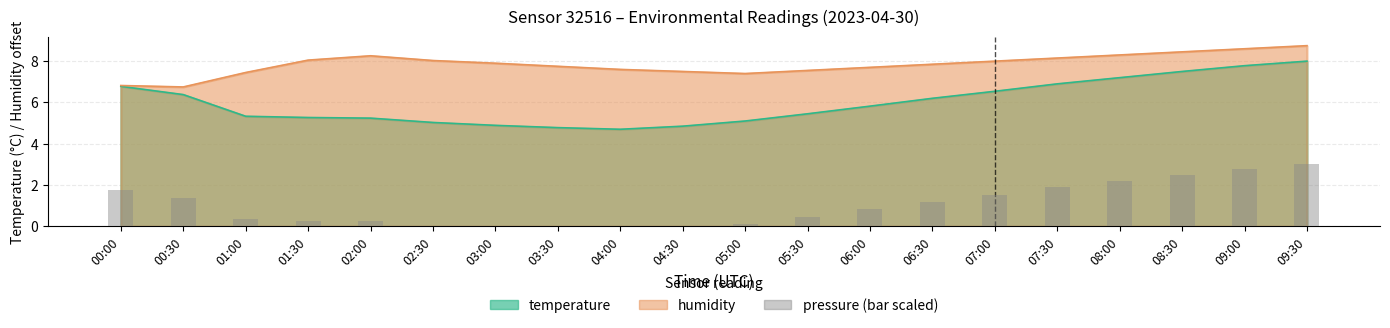

What position from the left is 04:00?

9